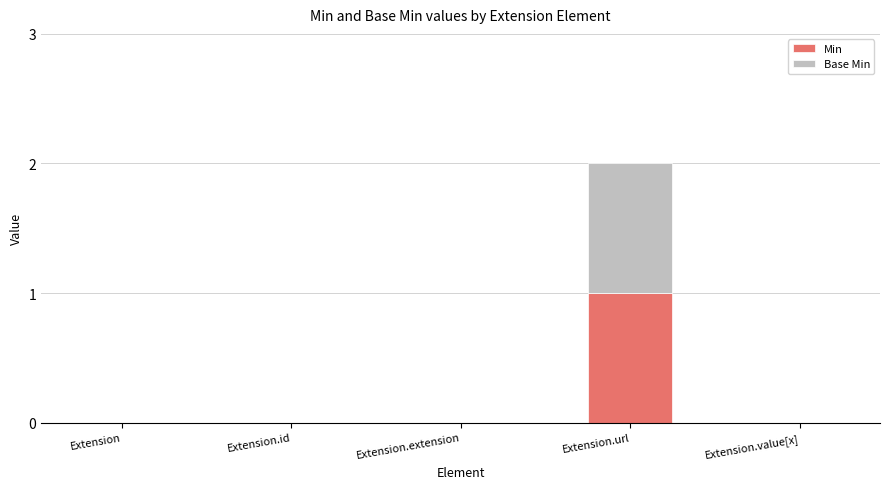

What are all the series names shown in the legend?

Min, Base Min